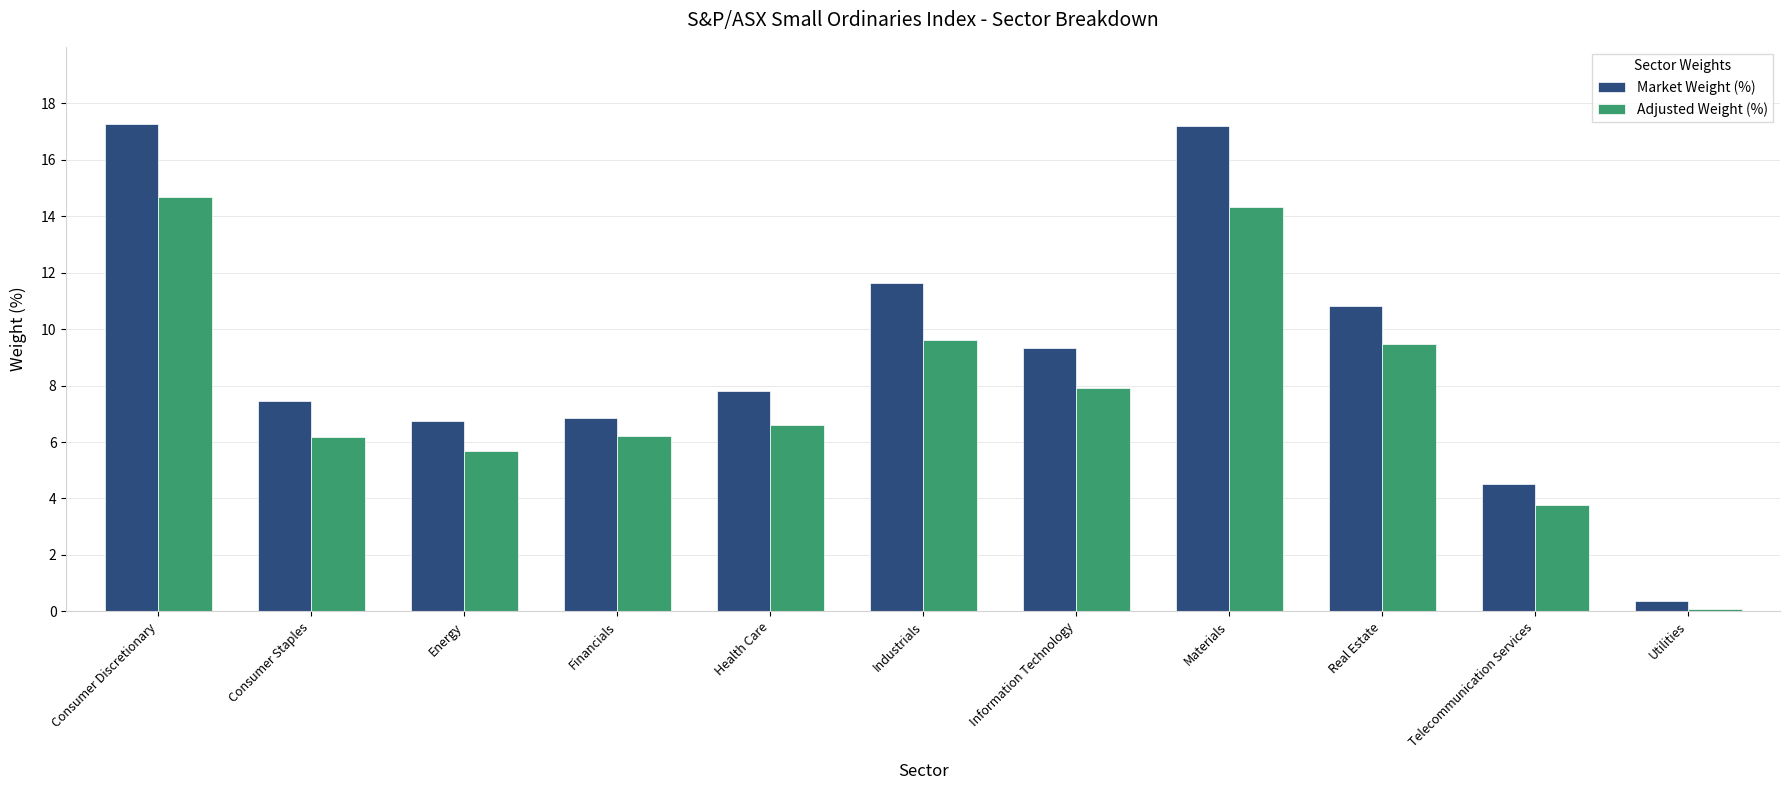

What is the label of the 7th bar from the left?

Information Technology